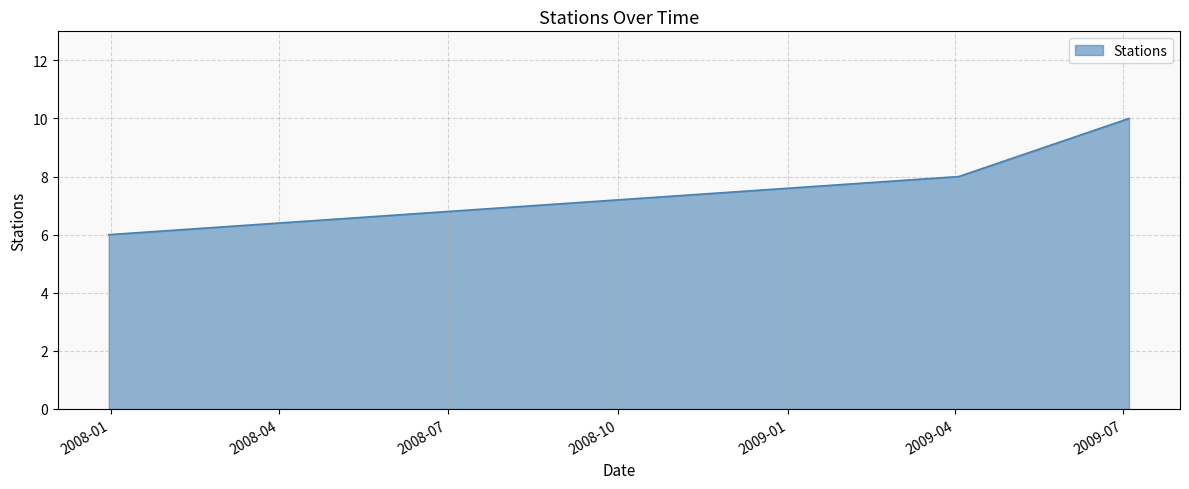

What is the smallest value displayed?

6